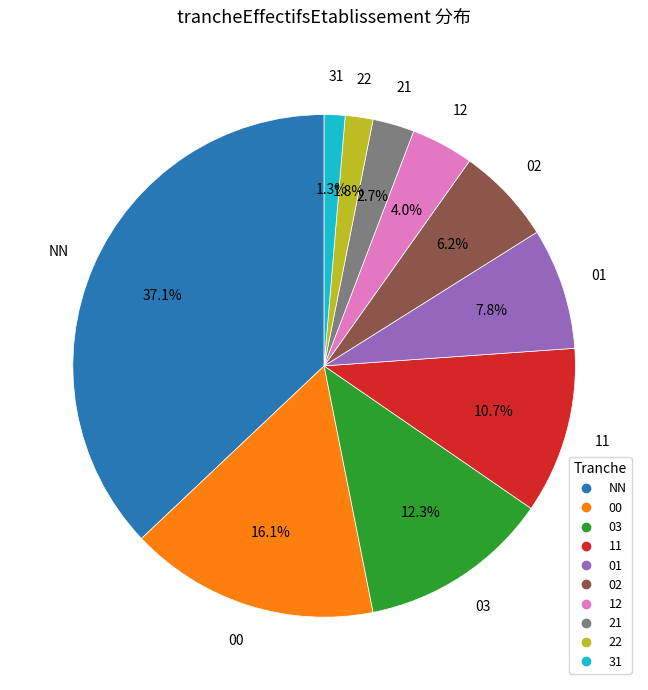

Does any single category account for the majority?

No